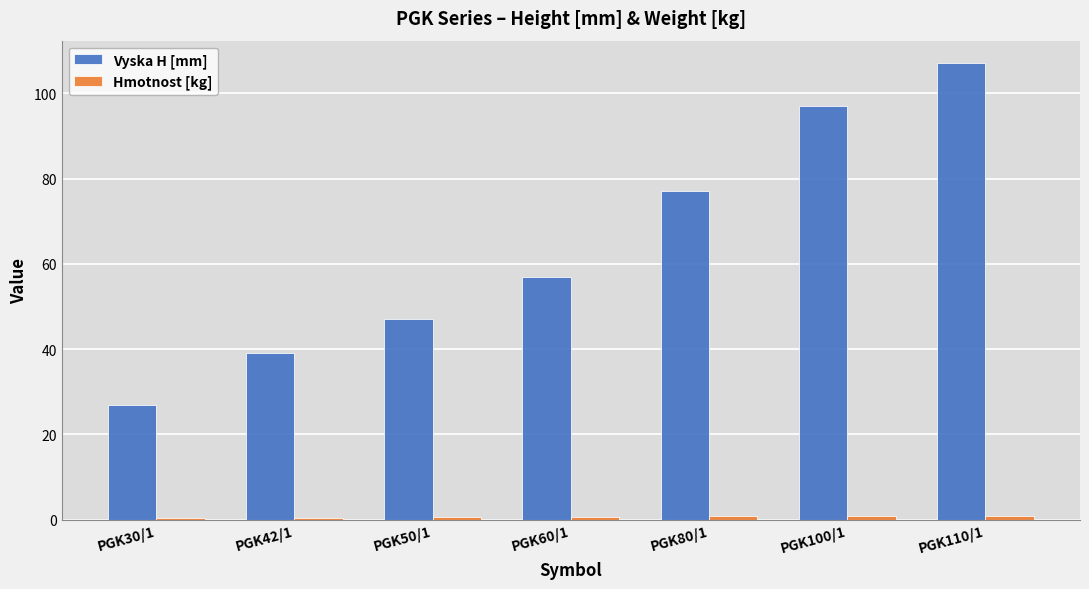

Which label corresponds to the largest value in the chart?

PGK110/1